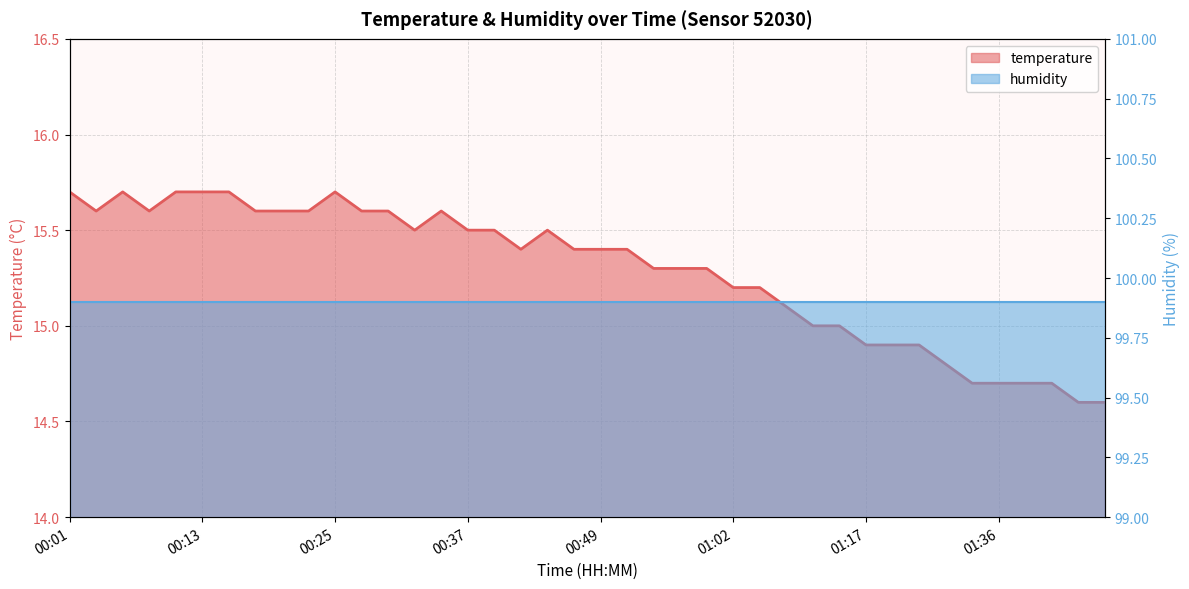

Which category has the lowest value across all series?

01:43